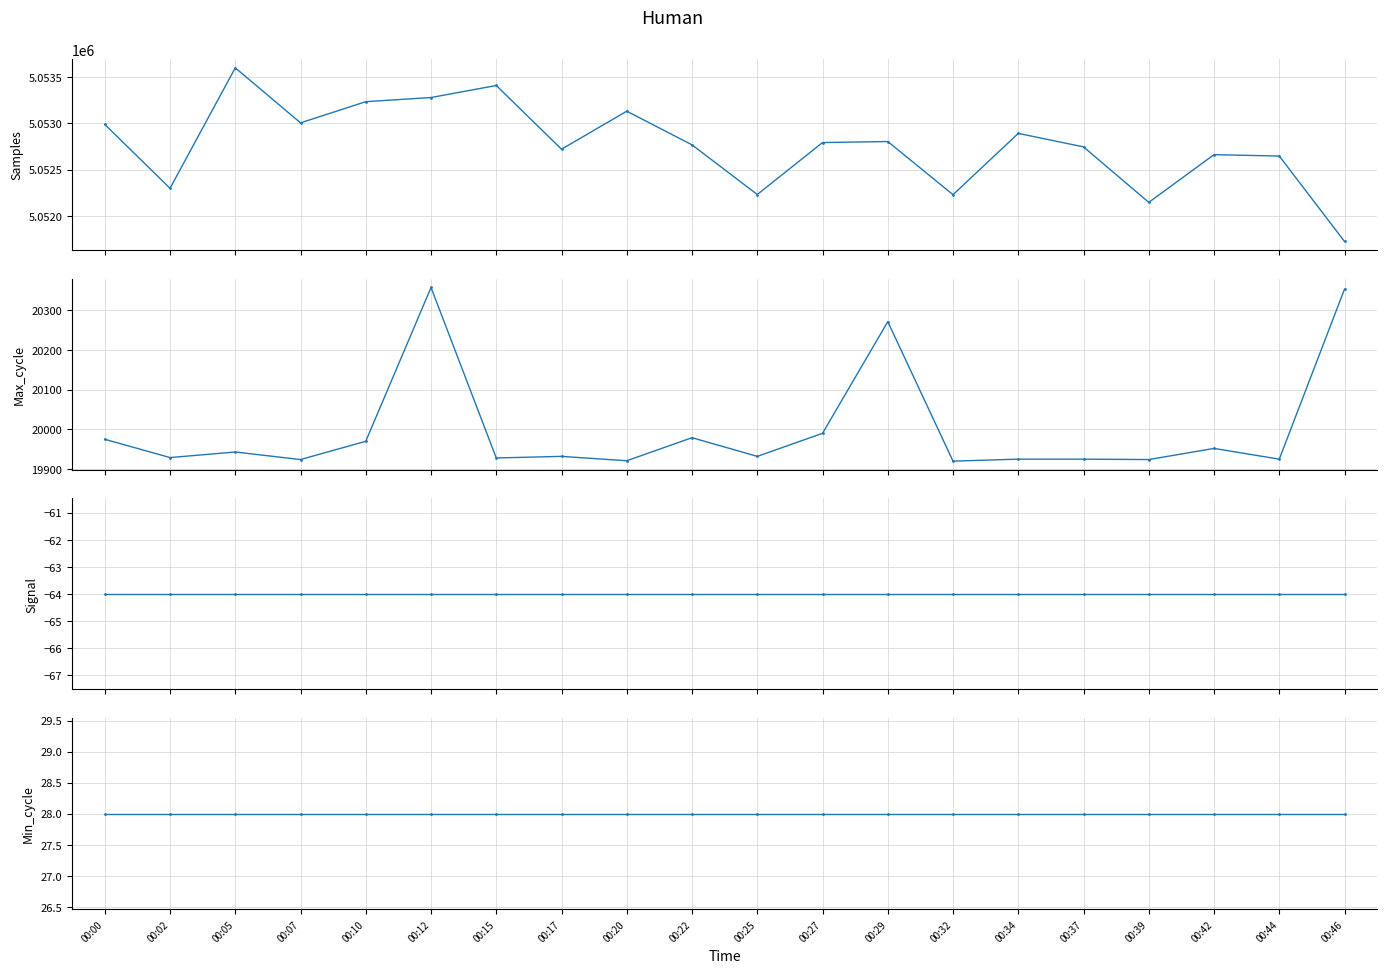

Reading left to right, extract all data points from this chart.

Samples: 5052989	5052298	5053601	5053006	5053235	5053280	5053410	5052721	5053132	5052768	5052231	5052793	5052804	5052229	5052892	5052746	5052146	5052662	5052647	5051723
Max_cycle: 19975	19929	19943	19924	19970	20357	19928	19932	19921	19979	19932	19990	20271	19920	19925	19925	19924	19952	19925	20353
Signal: -64	-64	-64	-64	-64	-64	-64	-64	-64	-64	-64	-64	-64	-64	-64	-64	-64	-64	-64	-64
Min_cycle: 28	28	28	28	28	28	28	28	28	28	28	28	28	28	28	28	28	28	28	28